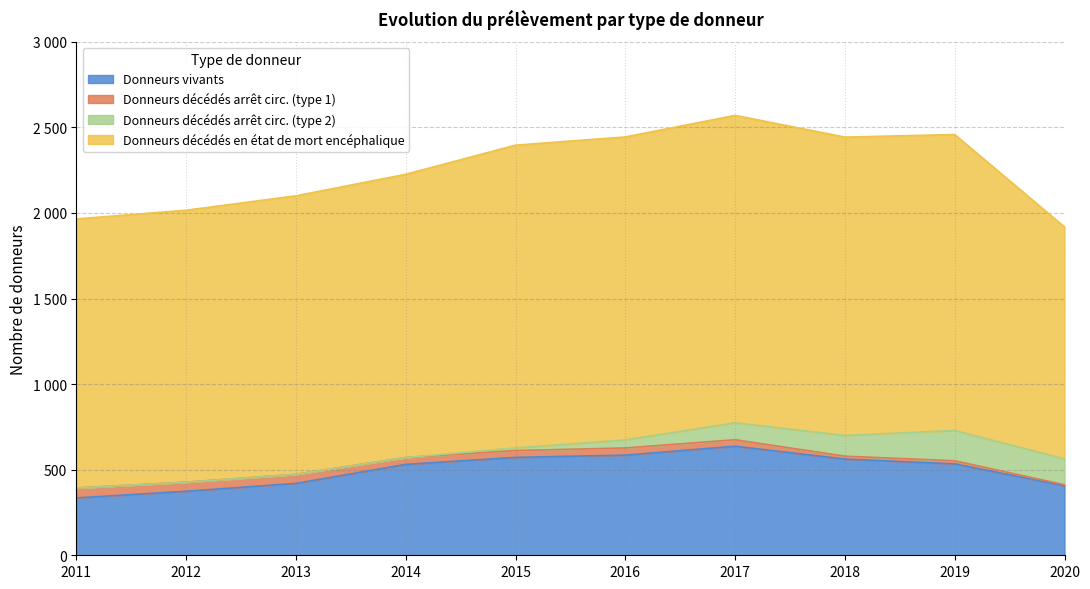

At which category is the sum across all series the highest?

2017